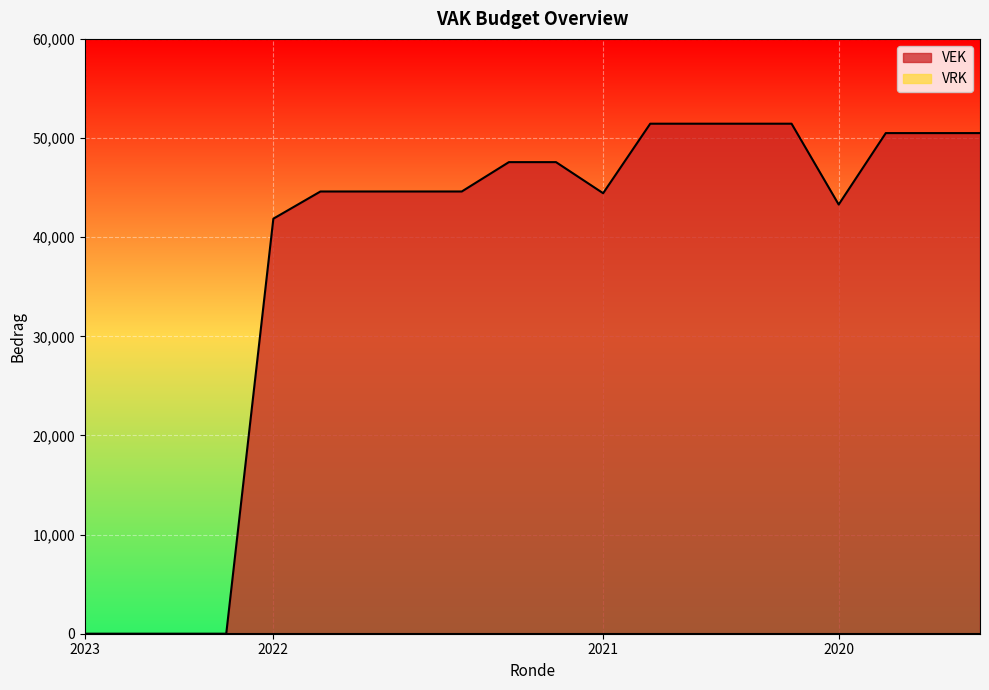

Where is VEK nearest to the value 25722?

2022